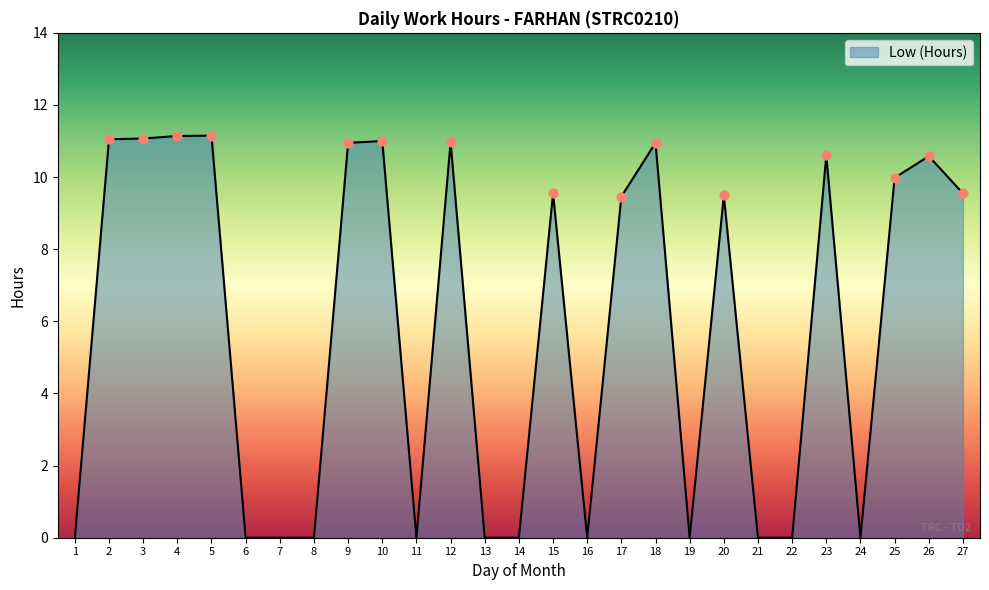

What is the change in value from 4 to 11?

-11.1